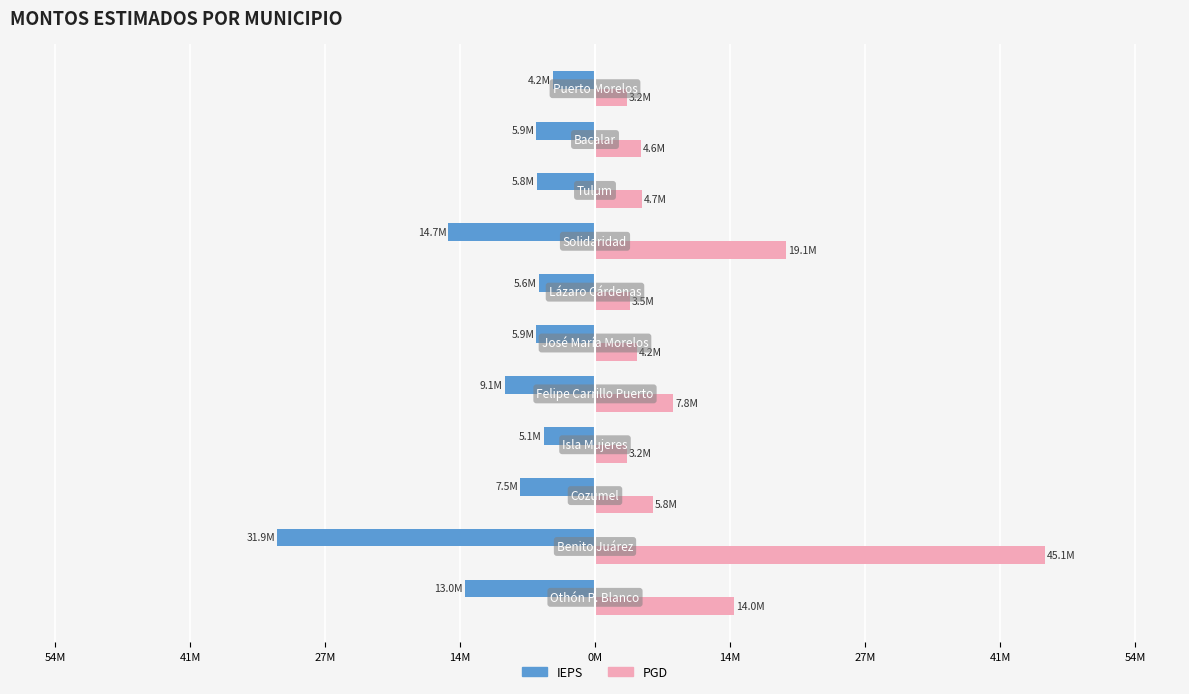

What is the minimum value for IEPS?

-31876052